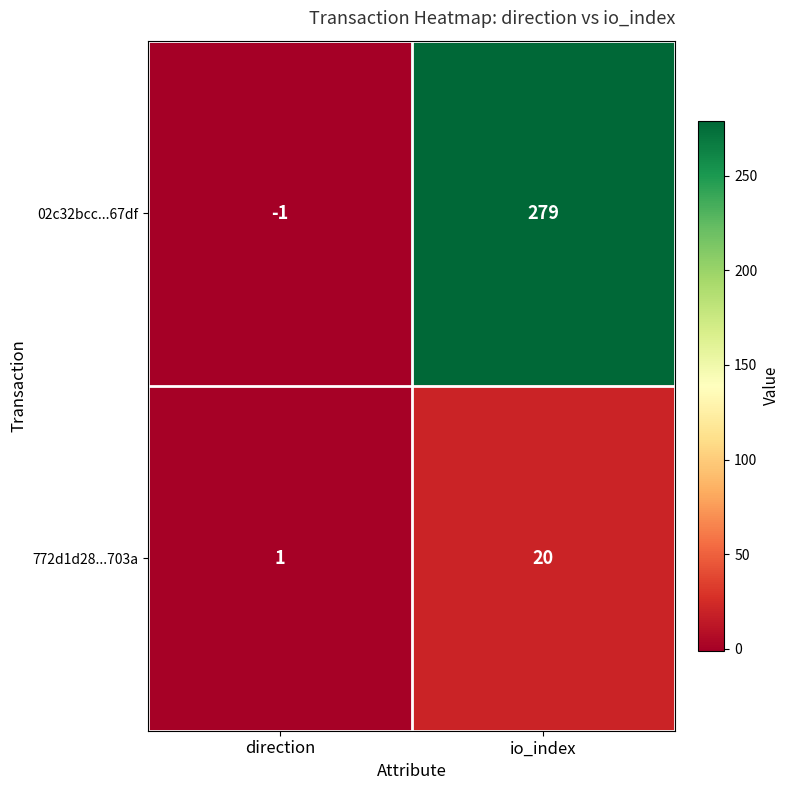

What is the spread (max minus min) of values at io_index?

259